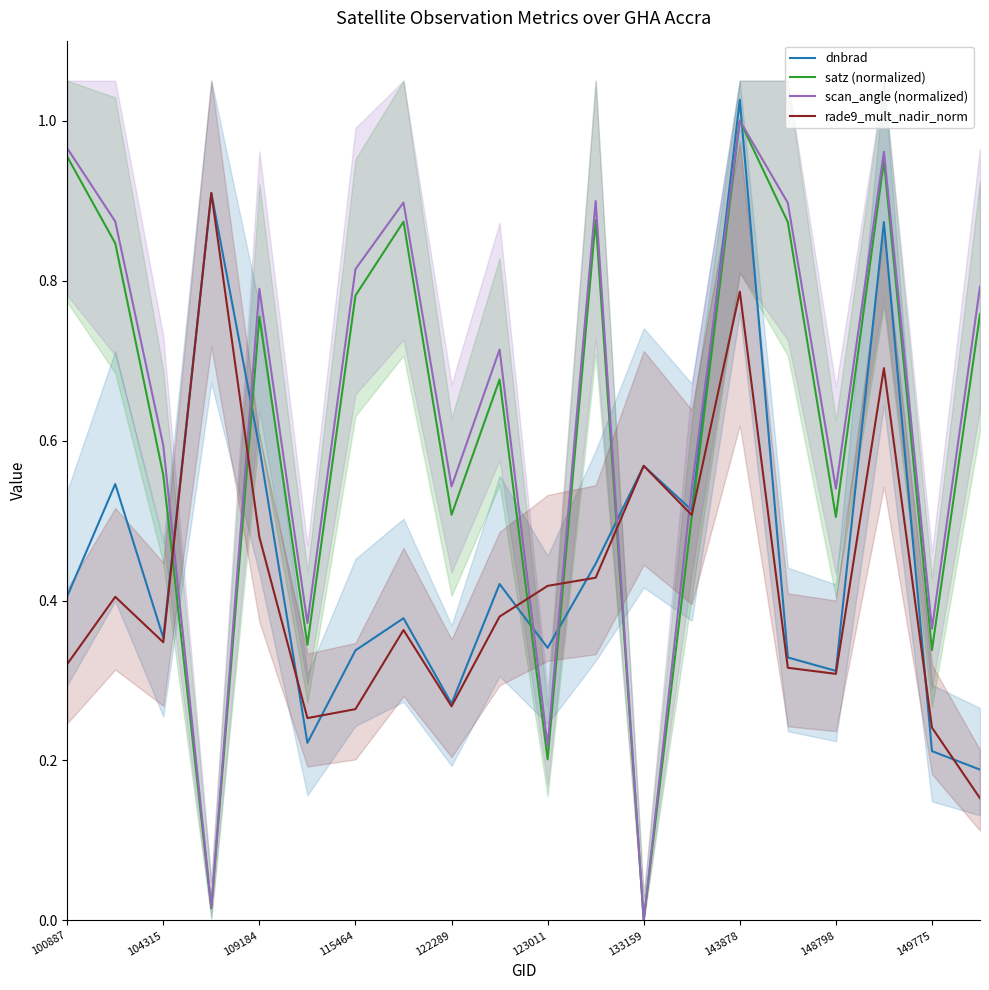

Reading left to right, list all the values displayed in this chart.

dnbrad: 0.4	0.5	0.4	0.9	0.6	0.2	0.3	0.4	0.3	0.4	0.3	0.4	0.6	0.5	1.0	0.3	0.3	0.9	0.2	0.2
satz (normalized): 1.0	0.8	0.6	0.0	0.8	0.3	0.8	0.9	0.5	0.7	0.2	0.9	0.0	0.5	1.0	0.9	0.5	0.9	0.3	0.8
scan_angle (normalized): 1.0	0.9	0.6	0.0	0.8	0.4	0.8	0.9	0.5	0.7	0.2	0.9	0.0	0.5	1.0	0.9	0.5	1.0	0.4	0.8
rade9_mult_nadir_norm: 0.3	0.4	0.3	0.9	0.5	0.3	0.3	0.4	0.3	0.4	0.4	0.4	0.6	0.5	0.8	0.3	0.3	0.7	0.2	0.2